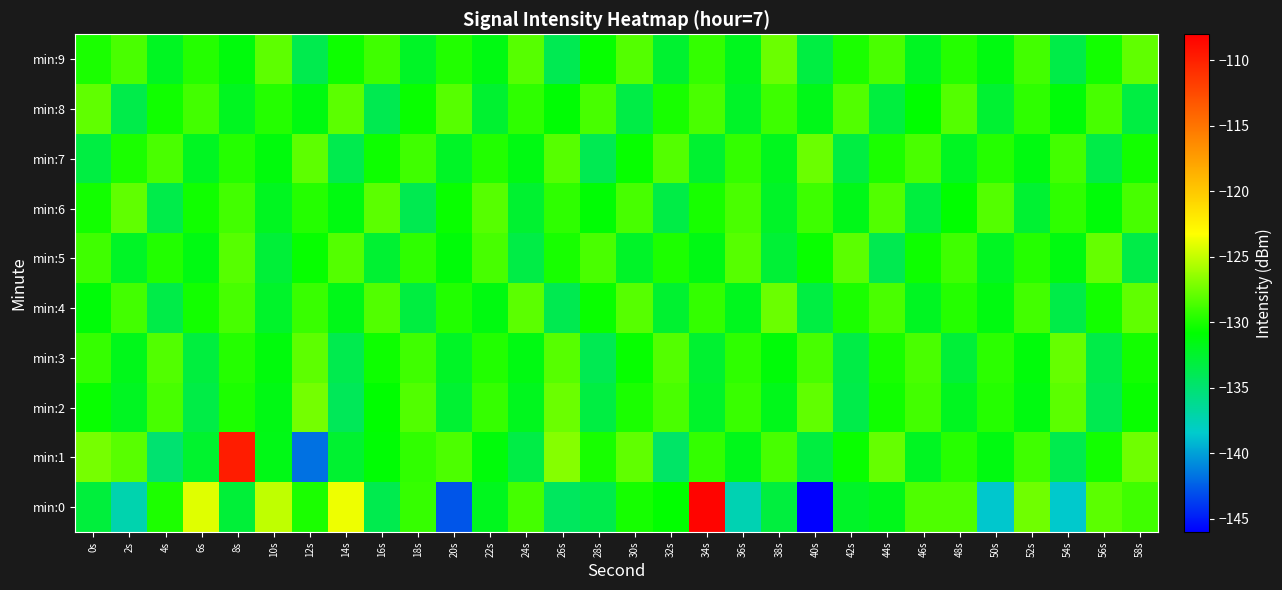

Reading right to left, transcribe all the data shown in this chart.

min:0: 58s=-128.9	56s=-128.1	54s=-138.5	52s=-127.5	50s=-138.6	48s=-128.4	46s=-128.4	44s=-131.8	42s=-132.3	40s=-146.1	38s=-133.2	36s=-137.5	34s=-108.4	32s=-130.7	30s=-130.1	28s=-133.7	26s=-134.3	24s=-128.7	22s=-132.0	20s=-142.8	18s=-129.2	16s=-133.7	14s=-123.7	12s=-130.0	10s=-125.1	8s=-132.9	6s=-124.2	4s=-129.9	2s=-137.3	0s=-133.0
min:1: 58s=-127.5	56s=-130.2	54s=-133.7	52s=-128.9	50s=-131.4	48s=-129.6	46s=-132.1	44s=-127.8	42s=-130.5	40s=-133.2	38s=-128.7	36s=-131.8	34s=-129.3	32s=-134.6	30s=-127.9	28s=-130.1	26s=-126.8	24s=-133.4	22s=-131.2	20s=-128.5	18s=-129.4	16s=-131.0	14s=-132.6	12s=-141.8	10s=-131.7	8s=-109.7	6s=-132.6	4s=-135.0	2s=-128.2	0s=-127.2
min:2: 58s=-130.5	56s=-133.8	54s=-128.1	52s=-131.4	50s=-129.7	48s=-132.0	46s=-128.8	44s=-130.3	42s=-133.6	40s=-127.9	38s=-131.8	36s=-129.1	34s=-132.4	32s=-128.6	30s=-130.0	28s=-133.3	26s=-127.6	24s=-131.9	22s=-129.2	20s=-132.7	18s=-128.4	16s=-130.8	14s=-134.1	12s=-127.3	10s=-131.6	8s=-129.9	6s=-133.4	4s=-128.7	2s=-132.1	0s=-130.5
min:3: 58s=-130.2	56s=-133.5	54s=-127.8	52s=-131.2	50s=-129.5	48s=-132.9	46s=-128.6	44s=-130.1	42s=-133.4	40s=-128.7	38s=-131.1	36s=-129.4	34s=-132.6	32s=-128.3	30s=-130.6	28s=-133.9	26s=-128.2	24s=-131.5	22s=-129.8	20s=-132.2	18s=-128.9	16s=-130.4	14s=-133.7	12s=-128.0	10s=-131.3	8s=-129.7	6s=-133.1	4s=-128.4	2s=-131.8	0s=-129.2
min:4: 58s=-127.9	56s=-130.2	54s=-133.5	52s=-128.8	50s=-131.4	48s=-129.7	46s=-132.1	44s=-128.6	42s=-130.0	40s=-133.3	38s=-127.6	36s=-131.9	34s=-129.3	32s=-132.6	30s=-128.2	28s=-130.5	26s=-133.8	24s=-128.1	22s=-131.4	20s=-129.8	18s=-133.2	16s=-128.4	14s=-131.7	12s=-129.1	10s=-132.4	8s=-128.7	6s=-130.2	4s=-133.5	2s=-128.8	0s=-131.1
min:5: 58s=-133.5	56s=-127.8	54s=-131.4	52s=-129.7	50s=-132.1	48s=-128.9	46s=-130.4	44s=-133.8	42s=-128.1	40s=-130.5	38s=-132.8	36s=-128.2	34s=-131.6	32s=-129.9	30s=-132.3	28s=-128.6	26s=-130.1	24s=-133.4	22s=-128.7	20s=-131.1	18s=-129.4	16s=-132.7	14s=-128.3	12s=-130.6	10s=-132.9	8s=-128.2	6s=-131.5	4s=-129.8	2s=-132.2	0s=-128.9
min:6: 58s=-128.7	56s=-131.1	54s=-129.4	52s=-132.7	50s=-128.3	48s=-130.8	46s=-133.1	44s=-128.4	42s=-131.7	40s=-129.0	38s=-132.3	36s=-128.6	34s=-130.1	32s=-133.4	30s=-128.7	28s=-131.0	26s=-129.4	24s=-132.6	22s=-128.2	20s=-130.5	18s=-133.8	16s=-128.1	14s=-131.4	12s=-129.7	10s=-132.0	8s=-128.8	6s=-130.3	4s=-133.6	2s=-127.9	0s=-130.2
min:7: 58s=-130.2	56s=-133.5	54s=-128.8	52s=-131.4	50s=-129.7	48s=-132.1	46s=-128.6	44s=-130.0	42s=-133.3	40s=-127.6	38s=-131.9	36s=-129.3	34s=-132.6	32s=-128.3	30s=-130.6	28s=-133.9	26s=-128.2	24s=-131.5	22s=-129.8	20s=-132.2	18s=-128.9	16s=-130.4	14s=-133.7	12s=-128.0	10s=-131.3	8s=-129.7	6s=-132.1	4s=-128.6	2s=-130.0	0s=-133.3
min:8: 58s=-133.3	56s=-128.7	54s=-131.1	52s=-129.4	50s=-132.7	48s=-128.3	46s=-130.8	44s=-133.1	42s=-128.4	40s=-131.7	38s=-129.0	36s=-132.3	34s=-128.6	32s=-130.1	30s=-133.4	28s=-128.7	26s=-131.0	24s=-129.4	22s=-132.6	20s=-128.2	18s=-130.5	16s=-133.8	14s=-128.1	12s=-131.4	10s=-129.7	8s=-132.0	6s=-128.8	4s=-130.3	2s=-133.6	0s=-127.9
min:9: 58s=-127.9	56s=-130.2	54s=-133.5	52s=-128.8	50s=-131.4	48s=-129.7	46s=-132.1	44s=-128.6	42s=-130.0	40s=-133.3	38s=-127.6	36s=-131.9	34s=-129.3	32s=-132.6	30s=-128.3	28s=-130.6	26s=-133.9	24s=-128.2	22s=-131.5	20s=-129.8	18s=-132.2	16s=-128.9	14s=-130.4	12s=-133.7	10s=-128.0	8s=-131.3	6s=-129.7	4s=-132.1	2s=-128.6	0s=-130.0